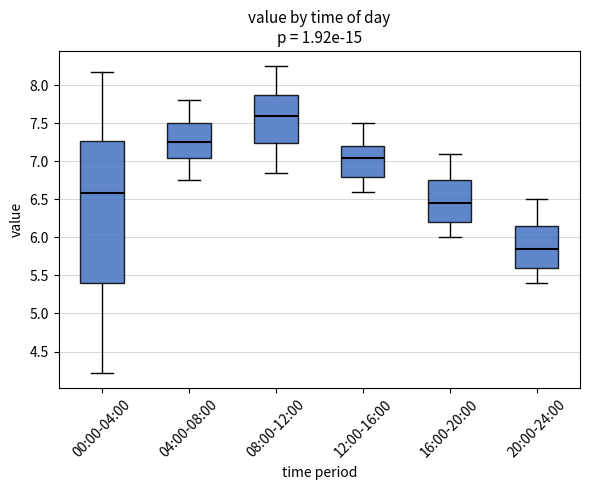

Which box is the tallest, from its lower edge to its upper edge?

00:00-04:00